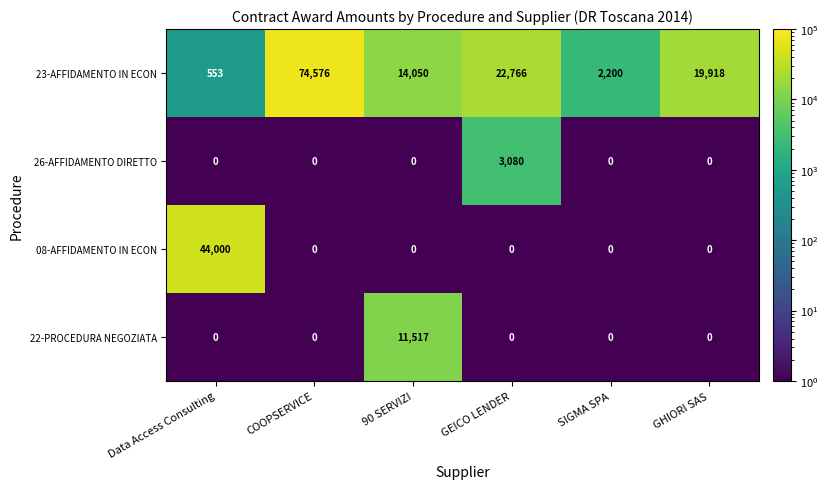

The value of 23-AFFIDAMENTO IN ECON at GHIORI SAS is 19918. True or false?

True